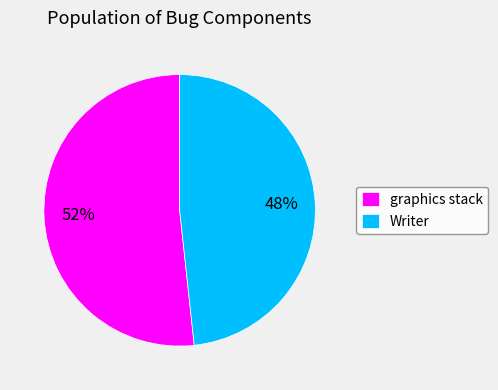

Do Writer and graphics stack together represent more than half of the pie?

Yes